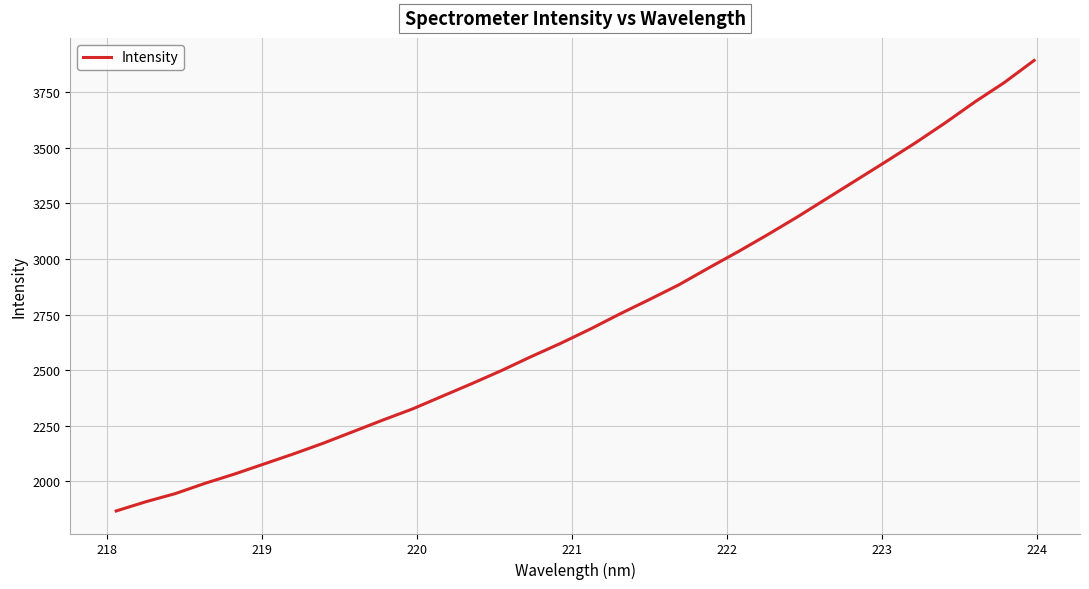

What is the minimum value shown in the chart?

1866.8